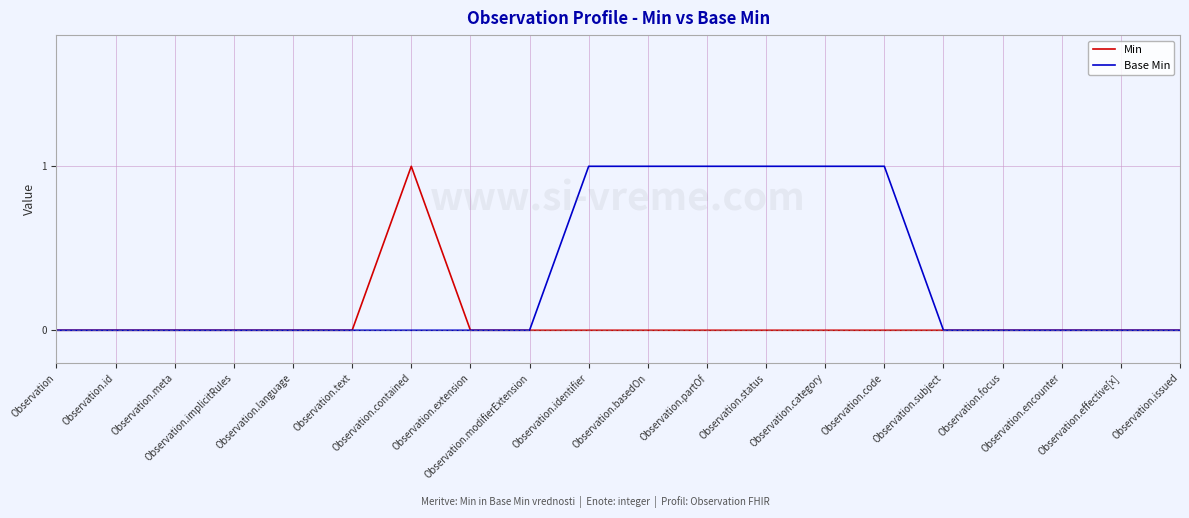

Rank the series by their average value, from lowest to highest.

Min, Base Min